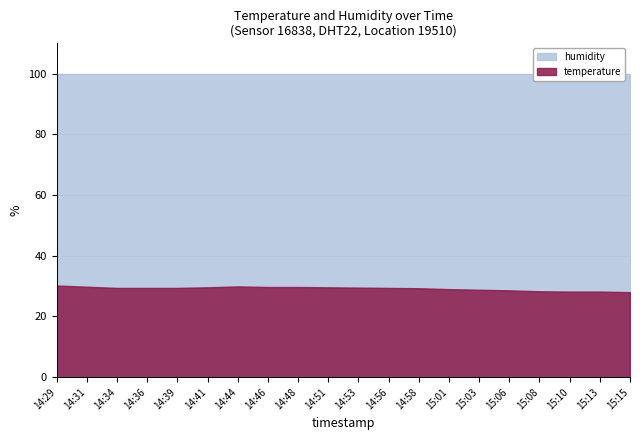

What are all the series names shown in the legend?

temperature, humidity